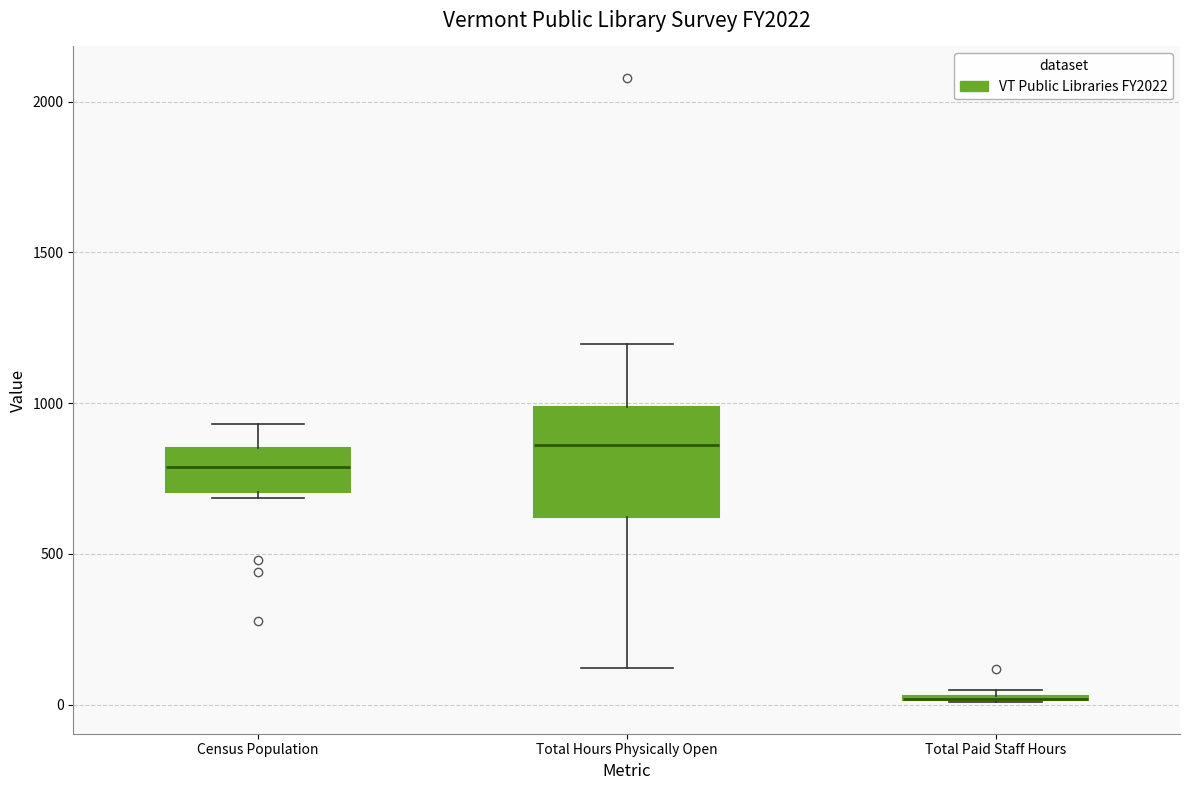

Where is the upper edge of the box for Total Paid Staff Hours on the y-axis? The values are not printed on the chart, so give them approximately, as read against the axis.

50